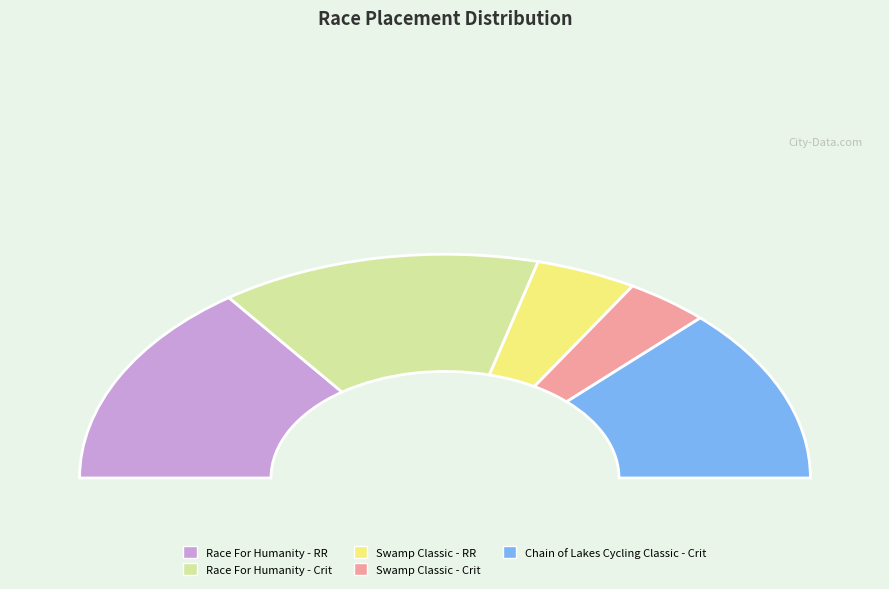

Between Race For Humanity - RR and Swamp Classic - RR, which is larger?

Race For Humanity - RR